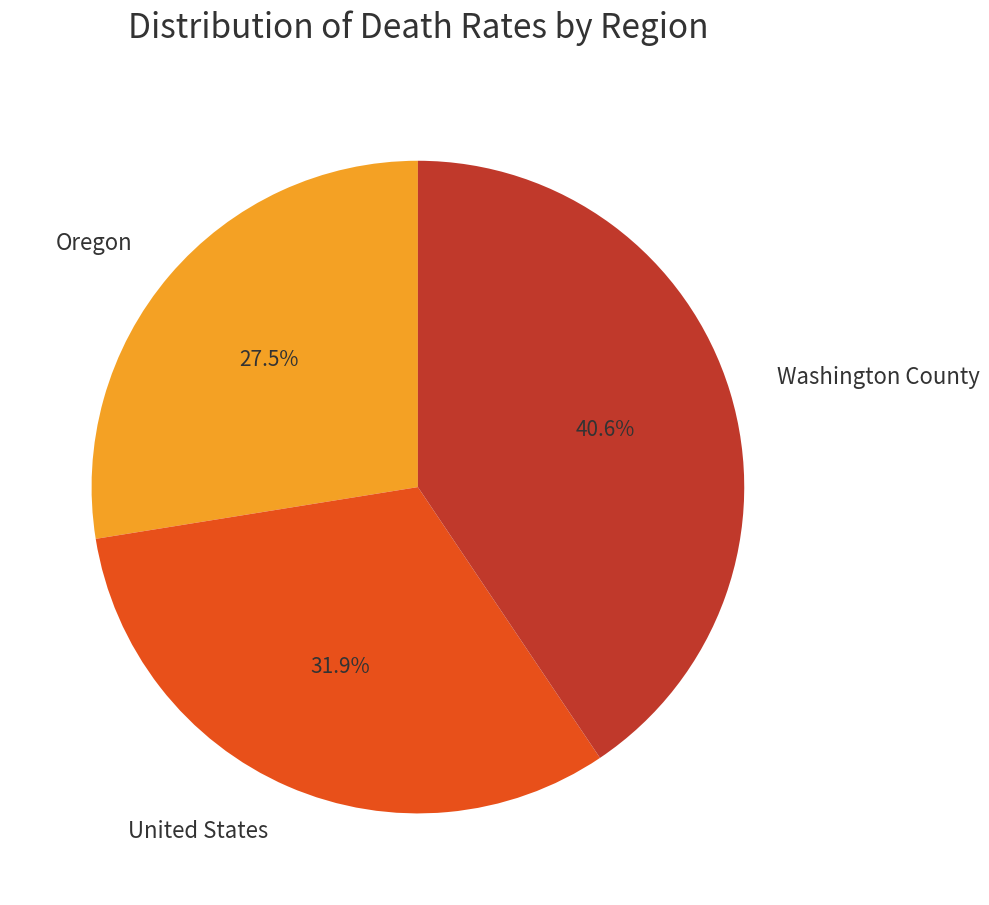

Does United States represent more than half of the total?

No